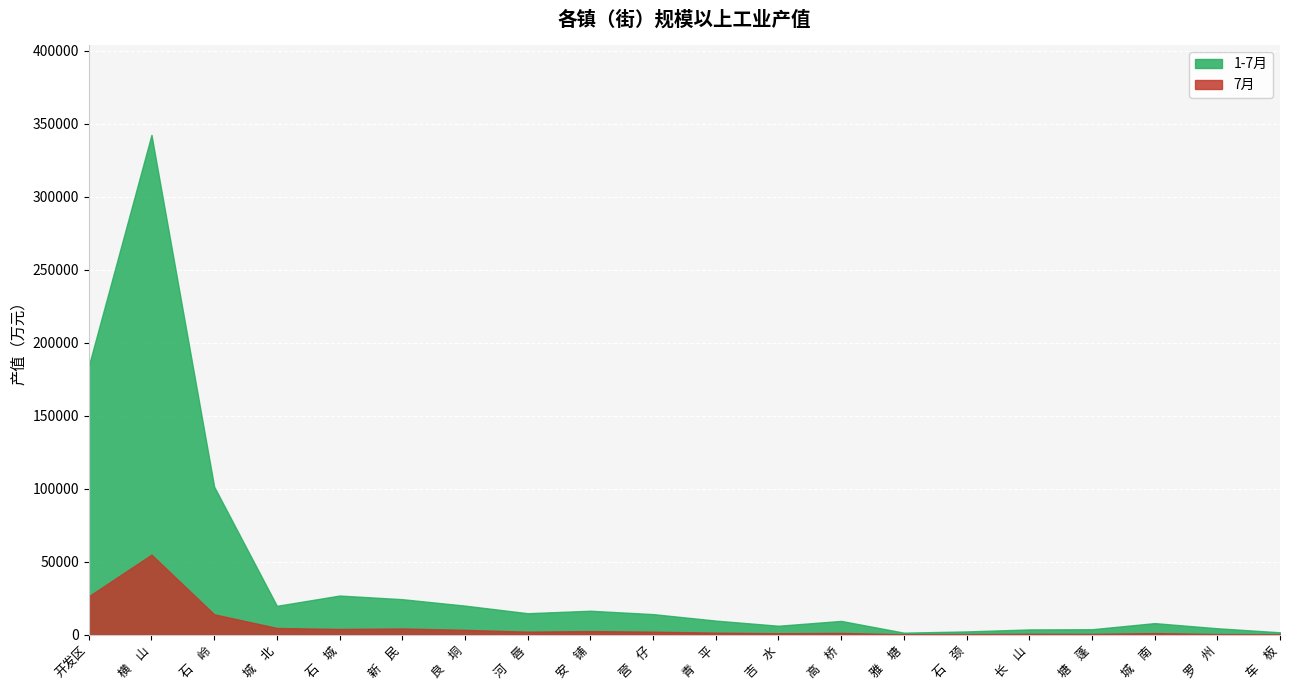

Reading right to left, extract all data points from this chart.

1-7月: 车　板=1551.9	罗　州=4323.7	城　南=7846.3	塘　蓬=3650.9	长　山=3518.7	石　颈=2151.0	雅　塘=1299.1	高　桥=9358.7	吉　水=6042.9	青　平=9576.2	营　仔=14020.4	安　铺=16333.8	河　唇=14632.5	良　垌=19834.6	新　民=24242.1	石　城=26742.1	城　北=19688.5	石　岭=101358.0	横　山=342486.6	开发区=184153.3
7月: 车　板=262.1	罗　州=376.9	城　南=1025.1	塘　蓬=485.3	长　山=546.8	石　颈=350.3	雅　塘=229.6	高　桥=1135.8	吉　水=928.0	青　平=1326.2	营　仔=1985.5	安　铺=2404.9	河　唇=1993.0	良　垌=3239.3	新　民=4169.2	石　城=3829.9	城　北=4530.4	石　岭=13890.6	横　山=54783.7	开发区=26266.1